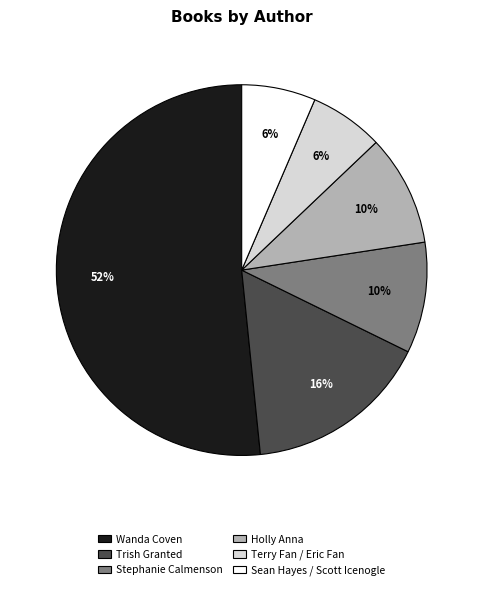

Which category has the biggest portion of the pie?

Wanda Coven